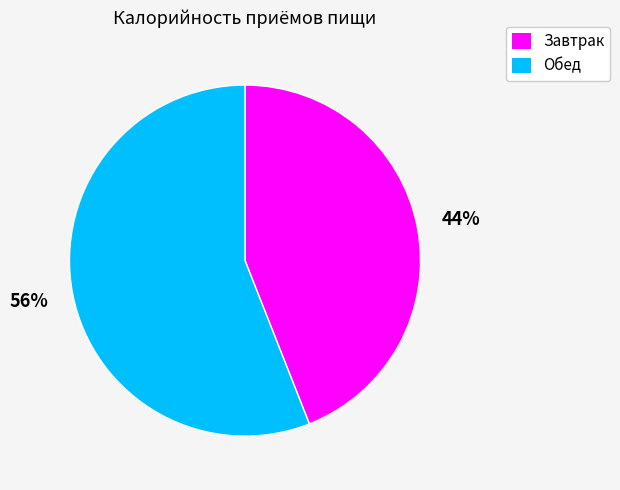

Does Обед represent more than half of the total?

Yes